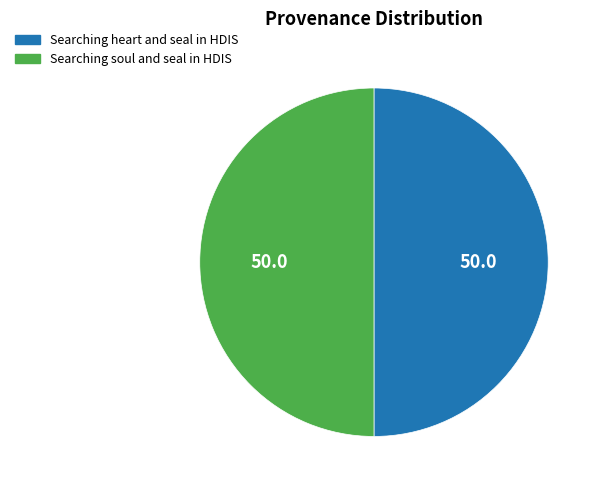

Combined, do Searching soul and seal in HDIS and Searching heart and seal in HDIS account for over 50%?

Yes